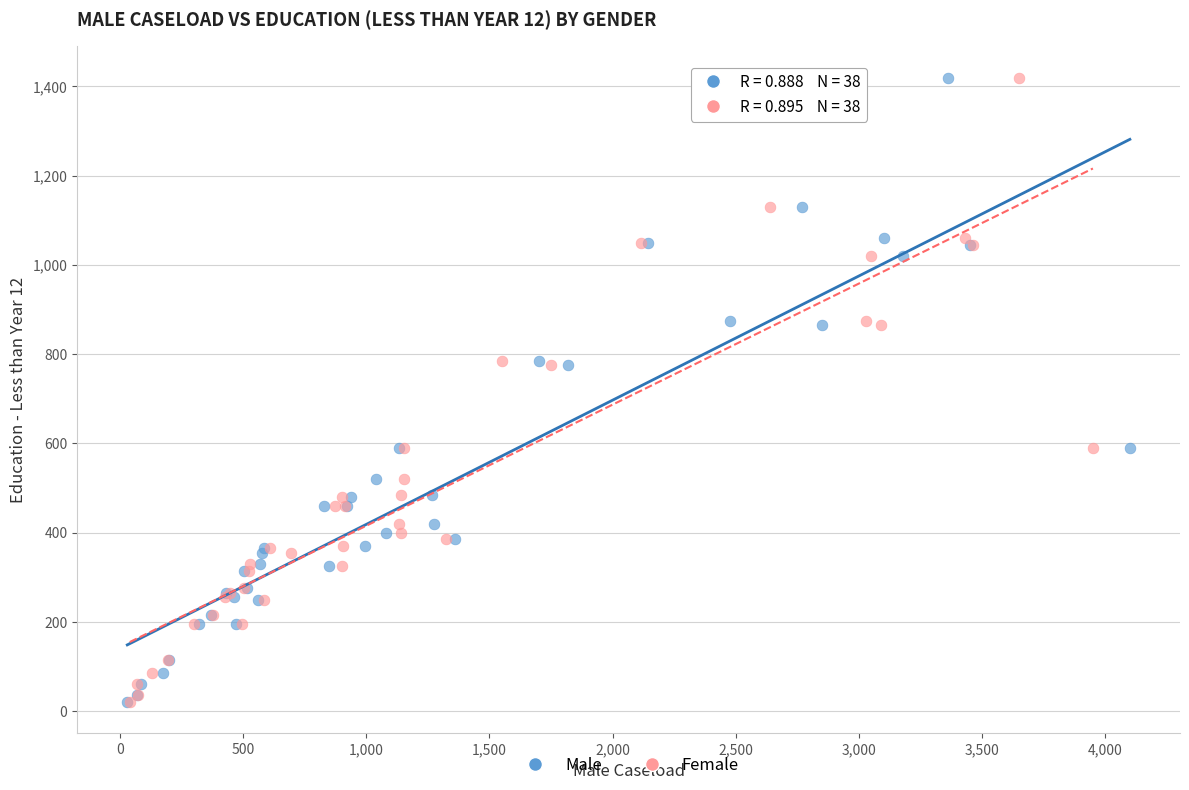

What are all the series names shown in the legend?

Male, Female